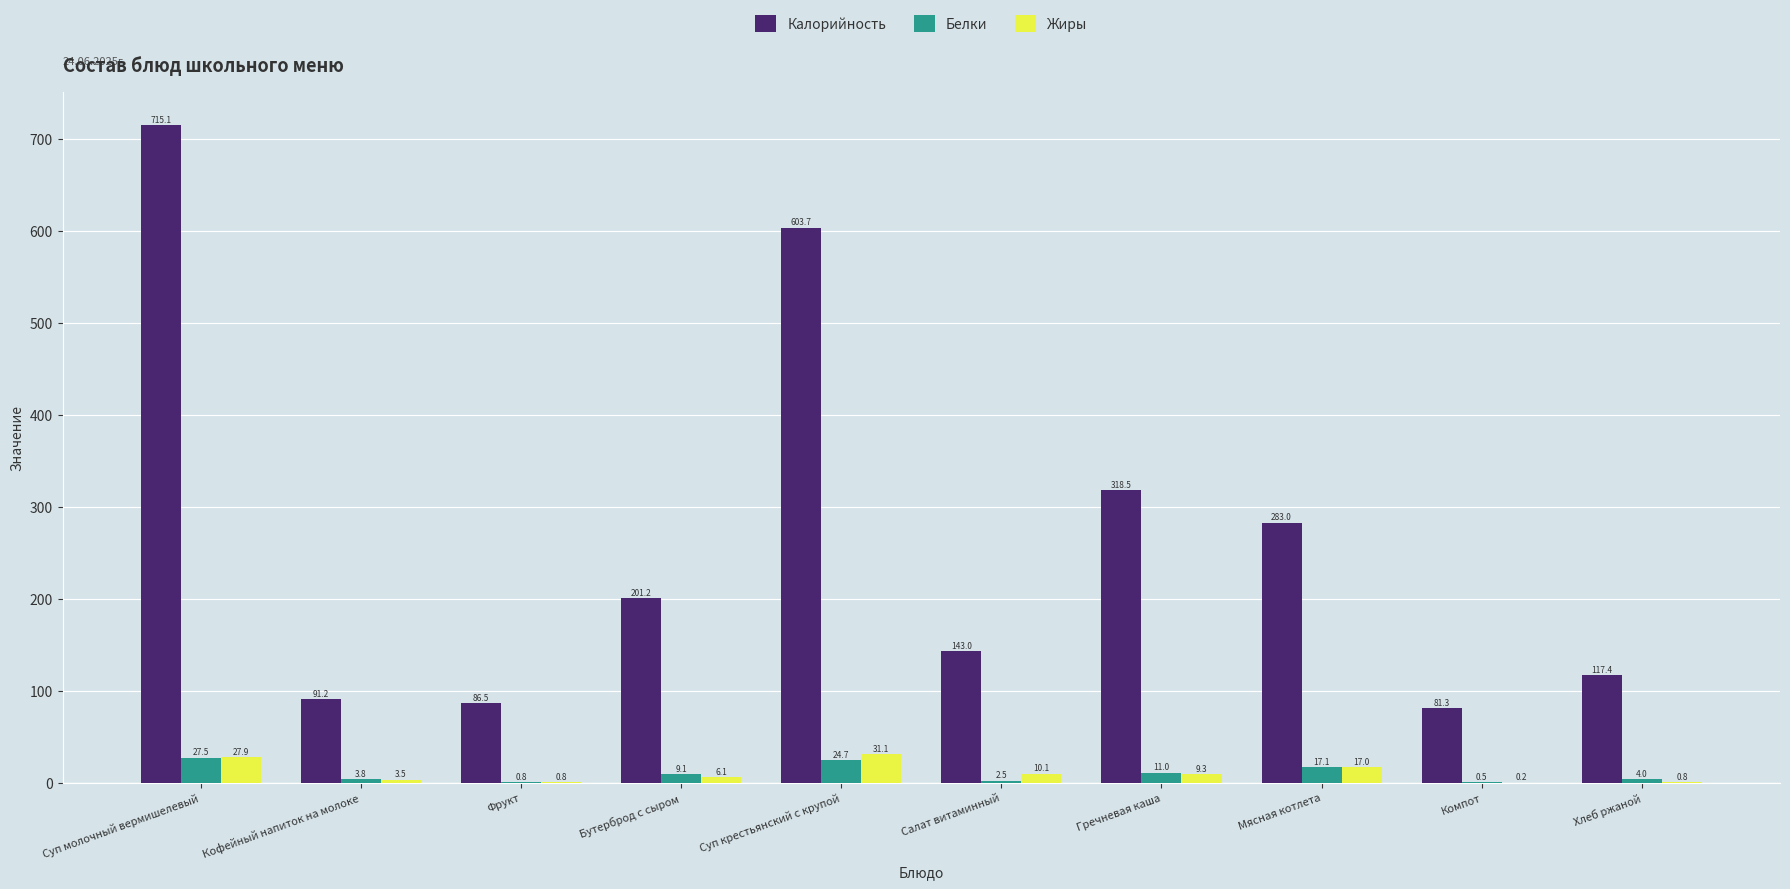

What is the greatest value displayed?

715.1